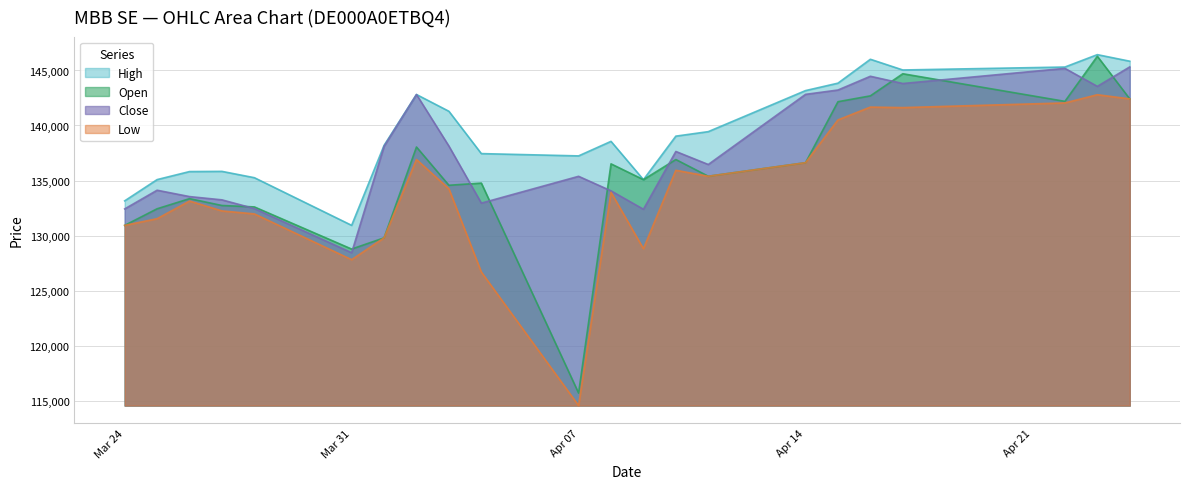

What is the smallest value displayed?

114547